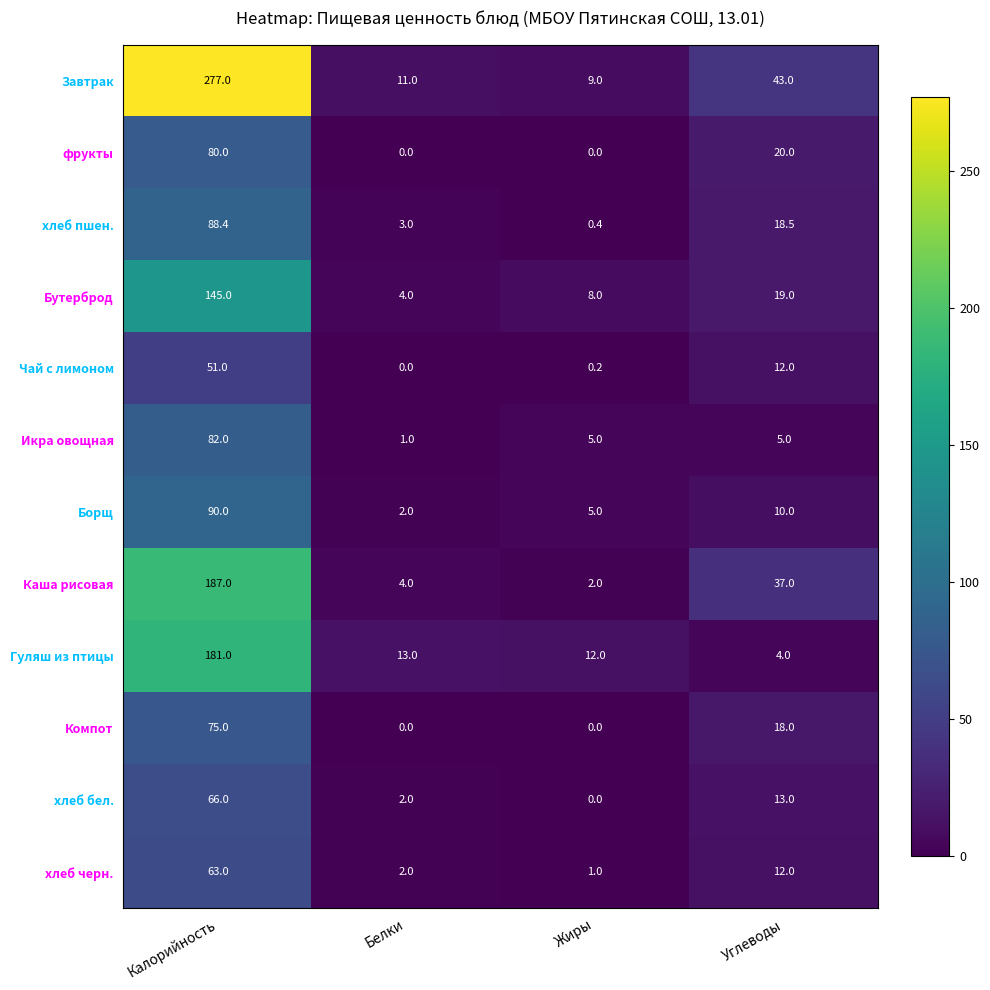

How many data points in Икра овощная are less than 5?

1